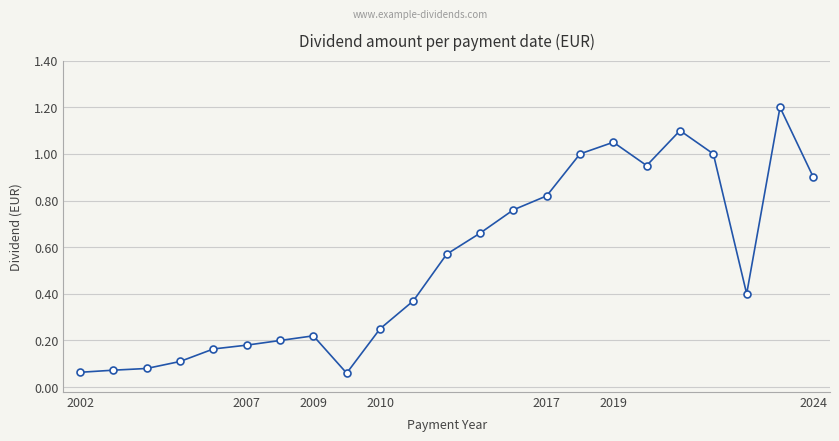

What is the difference between the second highest and minimum values?

1.0